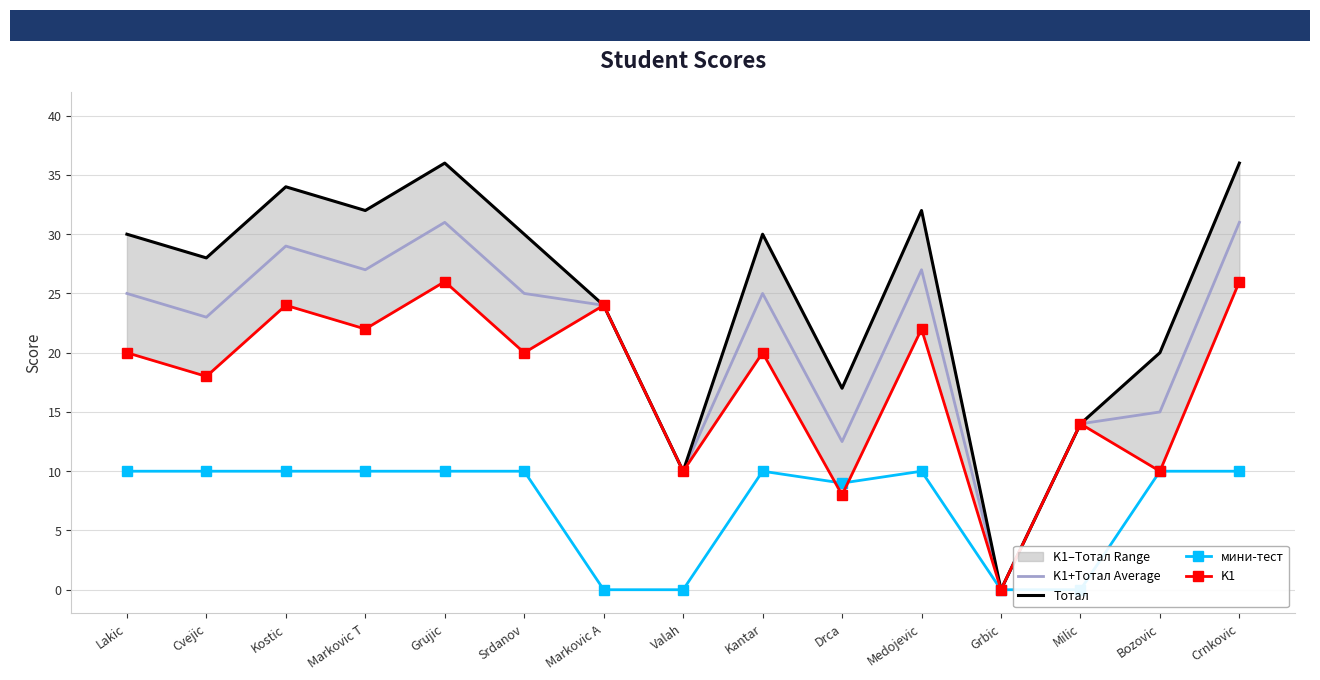

Does the chart have visible grid lines?

Yes